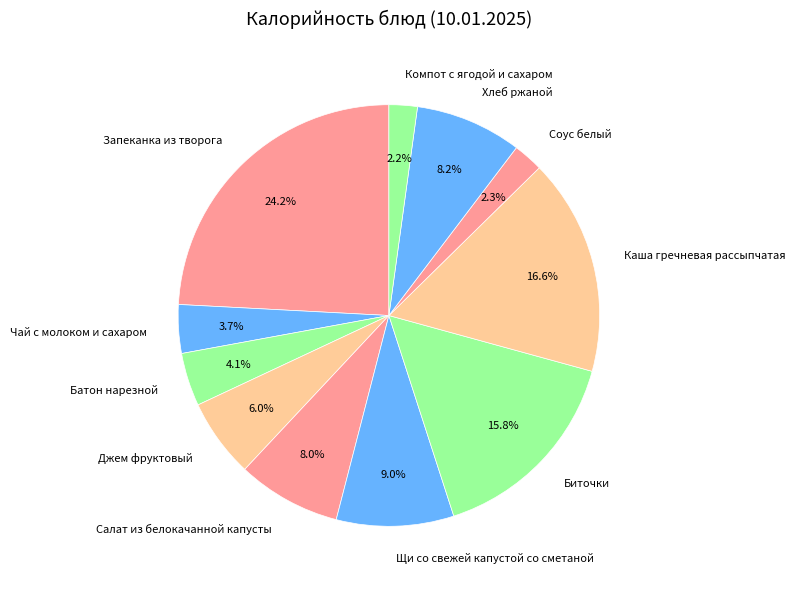

To the nearest percent, what percentage of the pie is Каша гречневая рассыпчатая?

17%